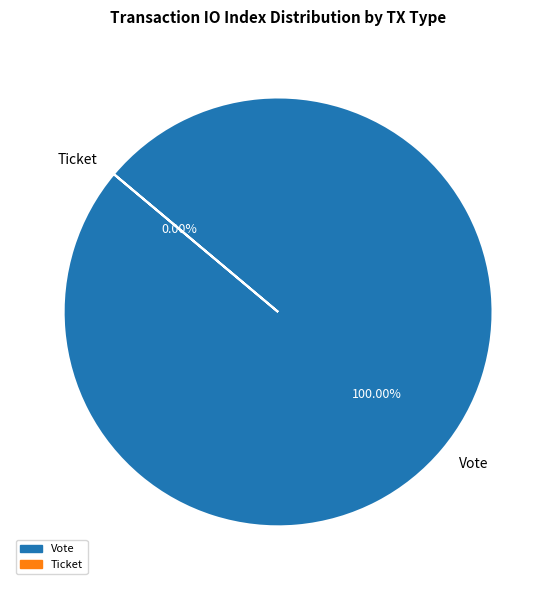

To the nearest percent, what is the difference between the Ticket and Vote slice percentages?

100%